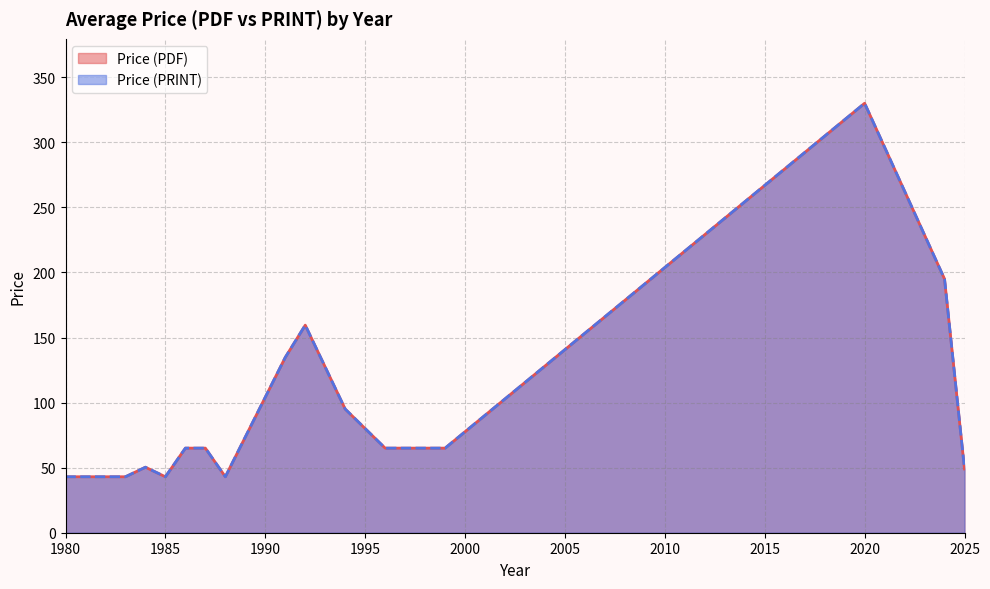

Which series has the largest range (max minus min)?

Price (PDF)